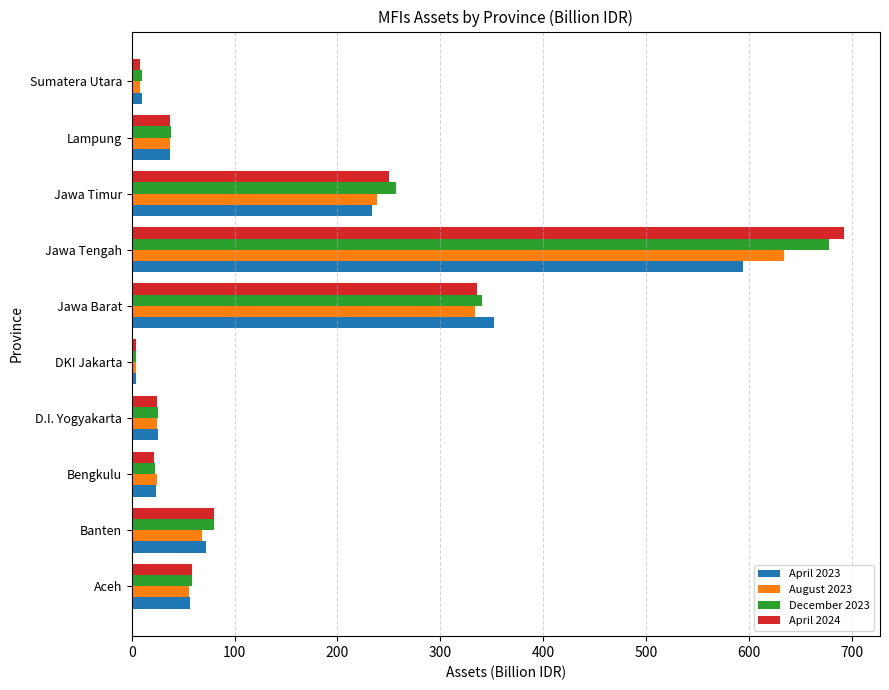

What is the maximum value shown in the chart?

692.6